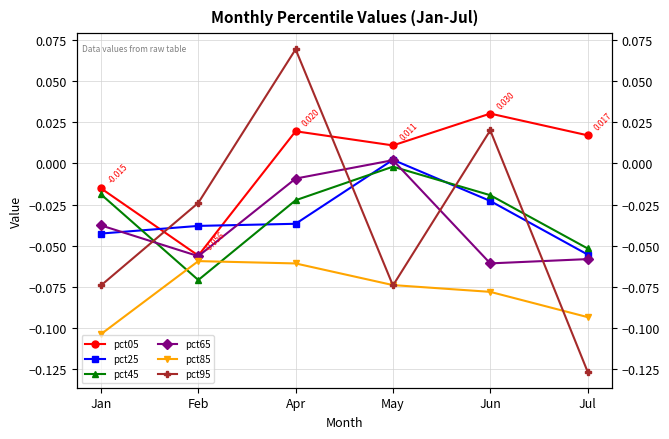

Which series has the largest range (max minus min)?

pct95